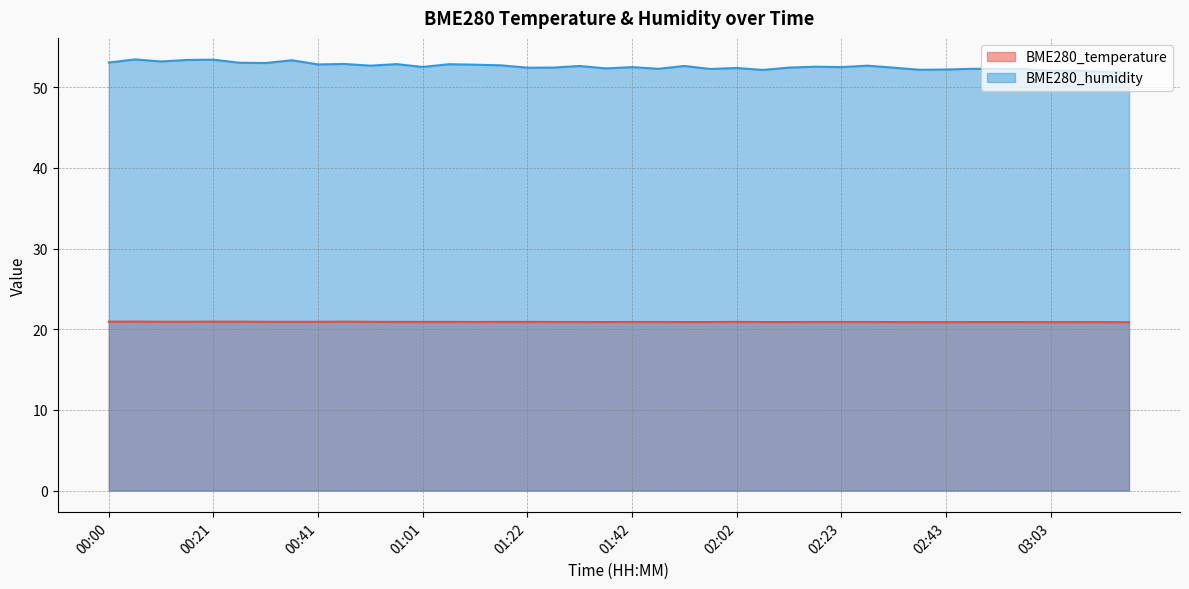

At which category is the sum across all series the highest?

00:05